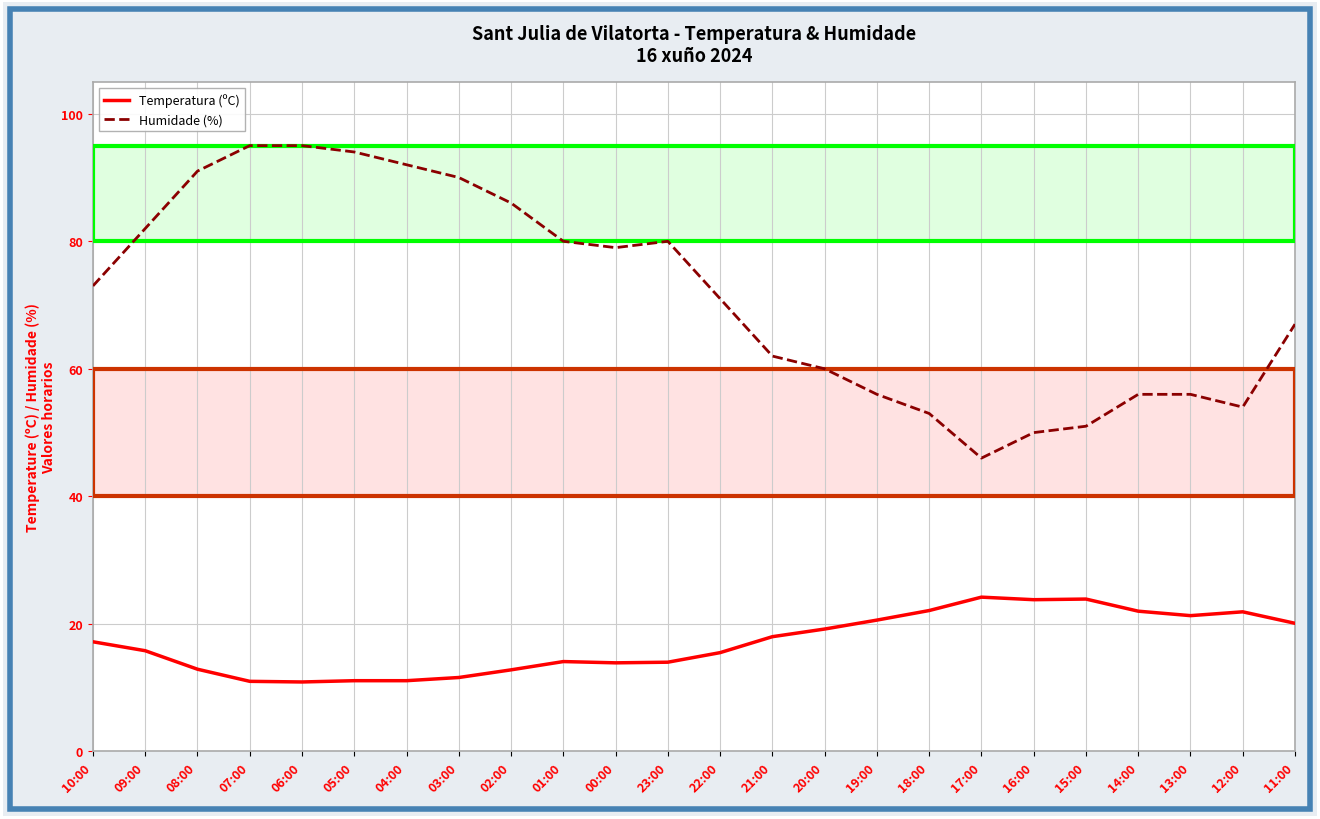

Rank the series by their maximum value, from lowest to highest.

Temperatura (ºC), Humidade (%)